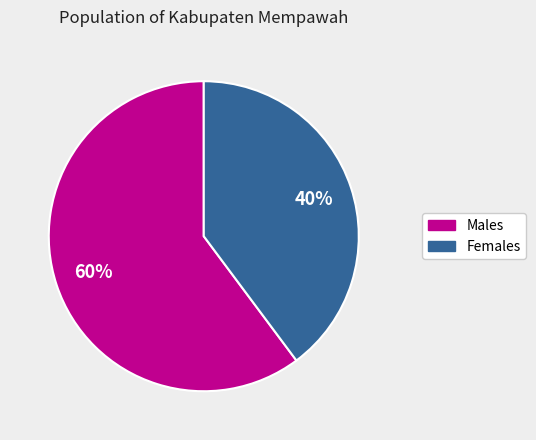

Do Males and Females together represent more than half of the pie?

Yes